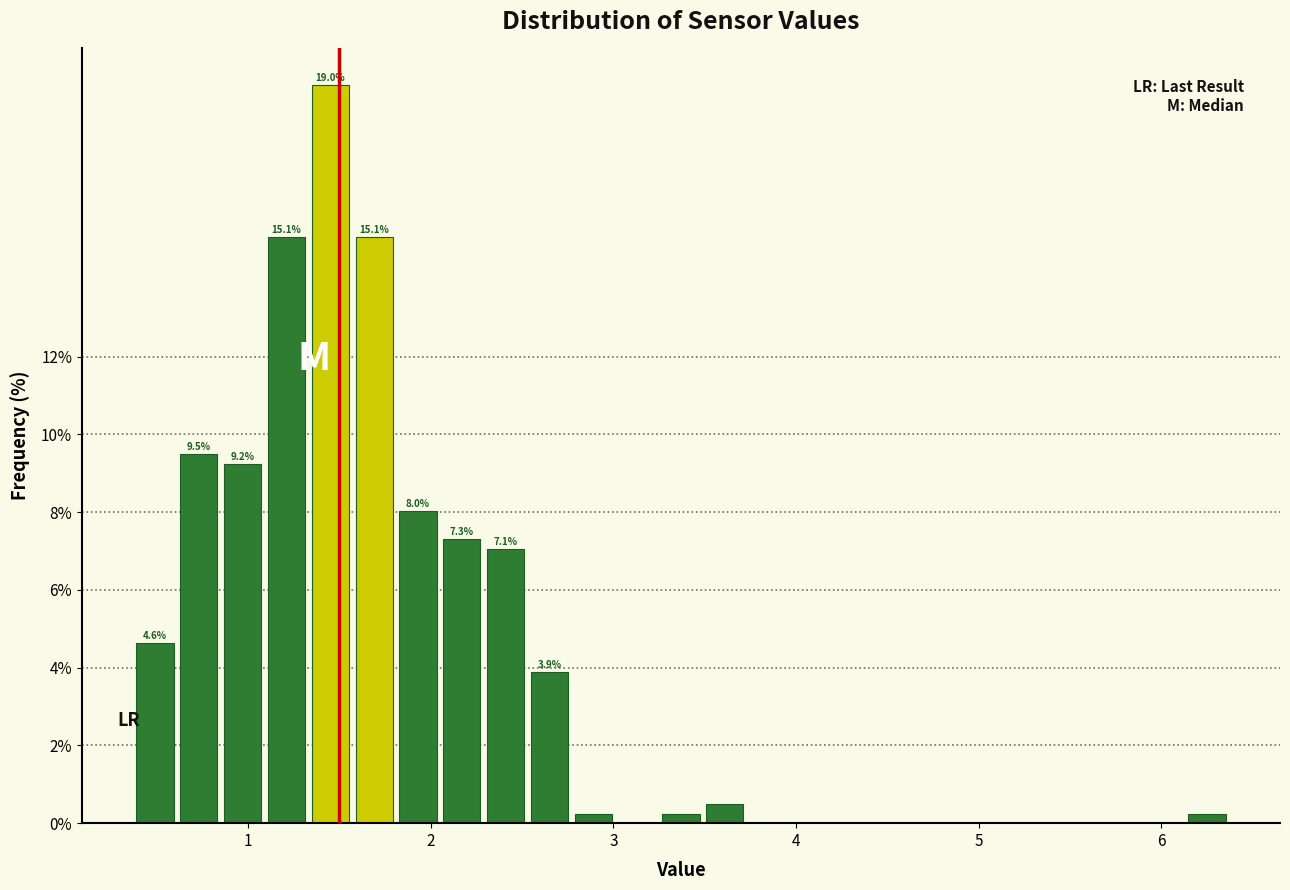

Read against the x-axis, roughly where is the centre of the tallest bar?

1.5